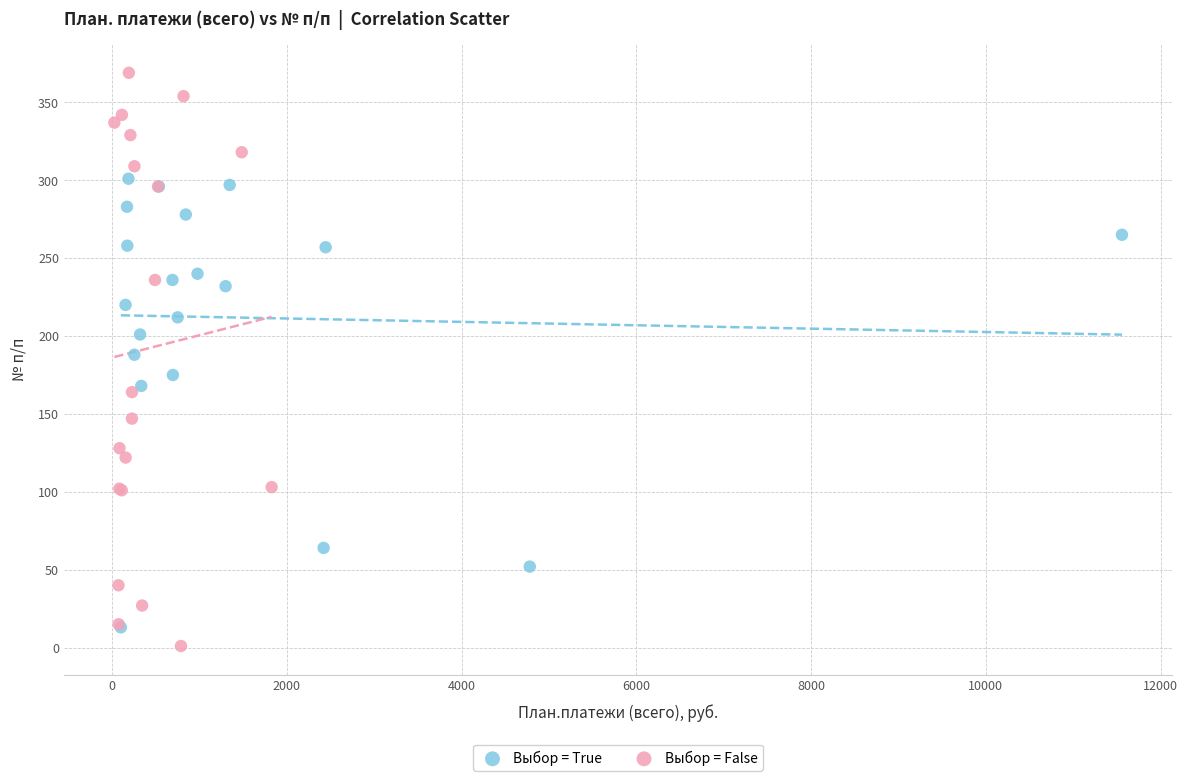

Which series has the widest spread of Y values?

Выбор = False